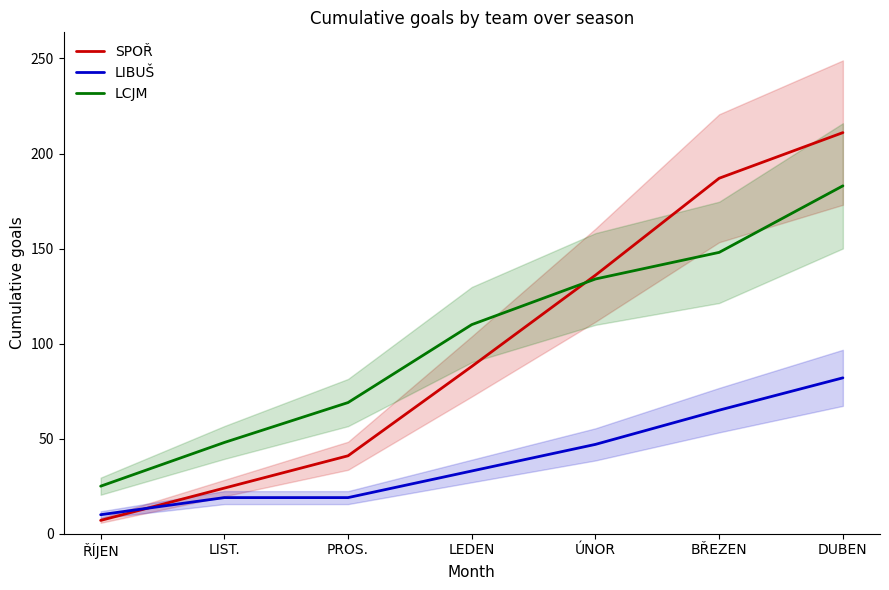

Reading right to left, list all the values displayed in this chart.

SPOŘ: DUBEN=211	BŘEZEN=187	ÚNOR=136	LEDEN=88	PROS.=41	LIST.=24	ŘÍJEN=7
LIBUŠ: DUBEN=82	BŘEZEN=65	ÚNOR=47	LEDEN=33	PROS.=19	LIST.=19	ŘÍJEN=10
LCJM: DUBEN=183	BŘEZEN=148	ÚNOR=134	LEDEN=110	PROS.=69	LIST.=48	ŘÍJEN=25